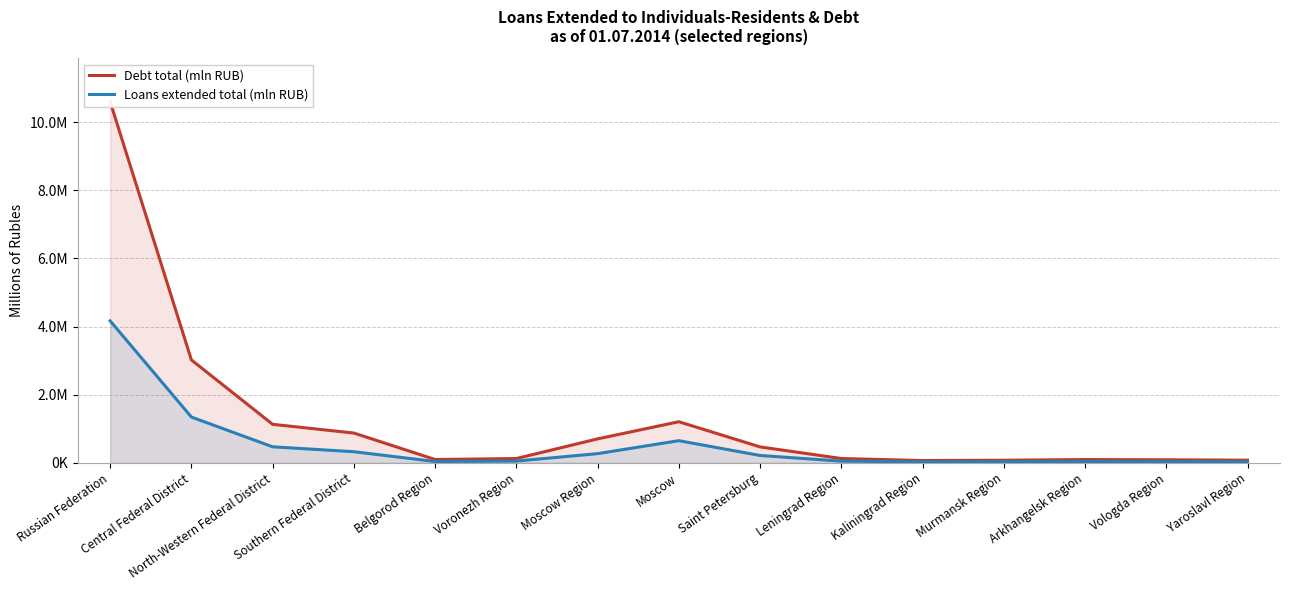

At which category does Debt total (mln RUB) reach its first local valley?

Belgorod Region